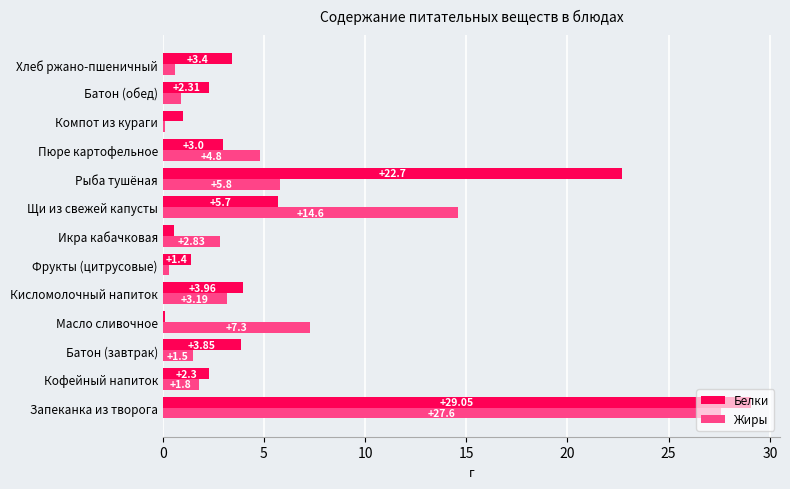

What is the average value of the Белки series?

6.1